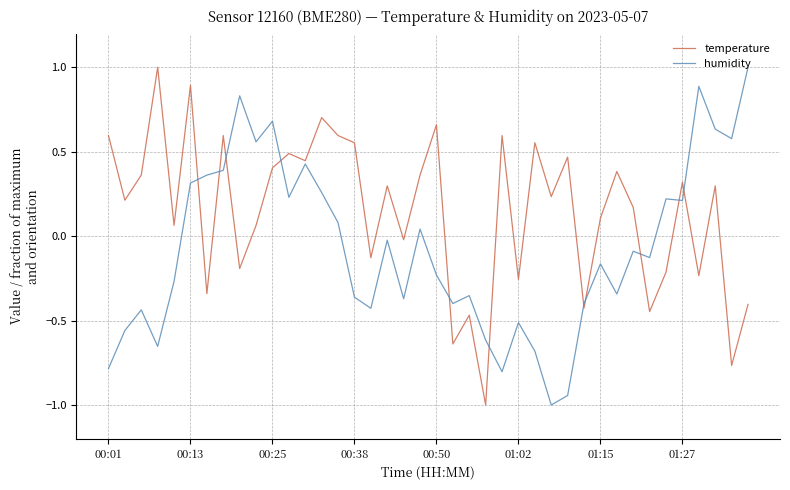

List the series in order of their overall mean, highest first.

temperature, humidity